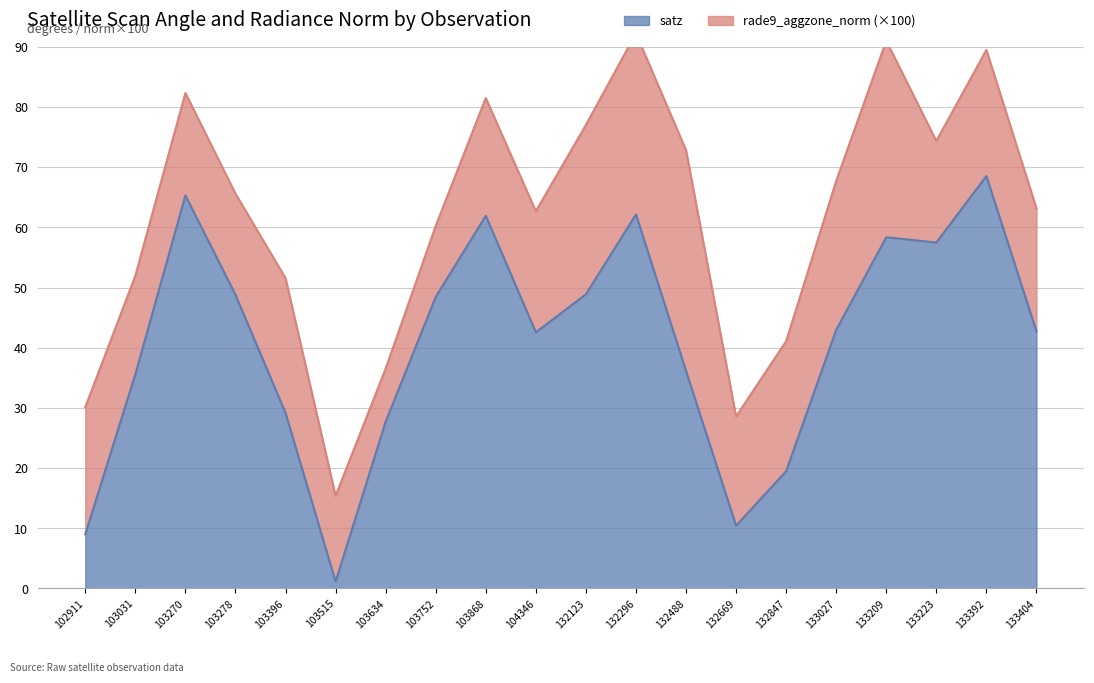

List the labels in order of value, smallest first.

103515, 102911, 132669, 132847, 103634, 103396, 103031, 132488, 104346, 133404, 133027, 103752, 103278, 132123, 133223, 133209, 103868, 132296, 103270, 133392